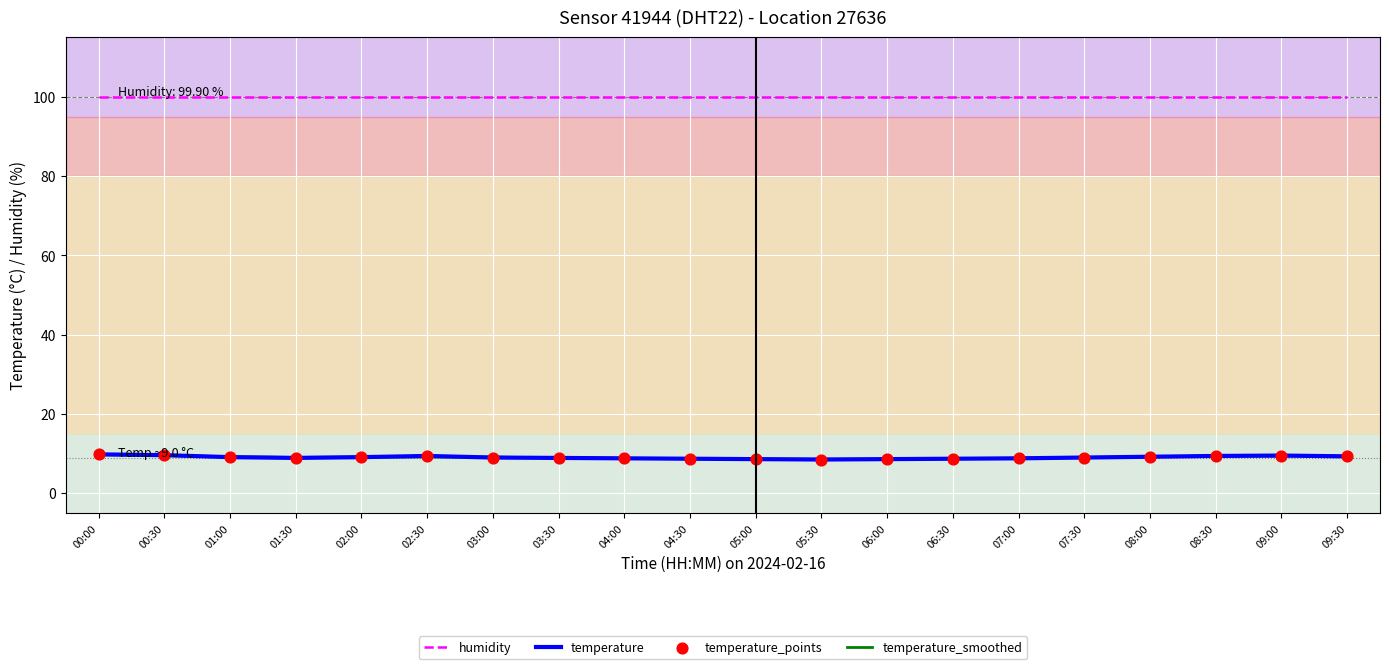

What is the smallest value displayed?

8.5